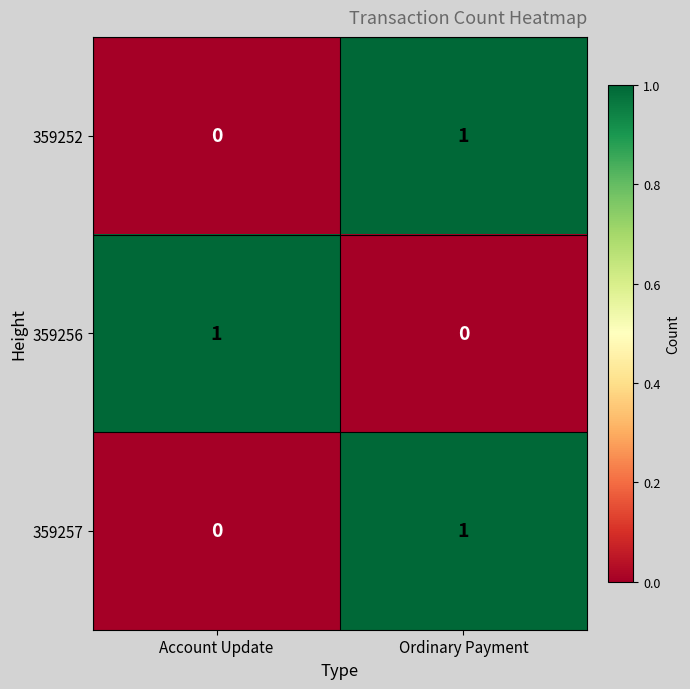

At which label is 359252 closest to 0?

Account Update